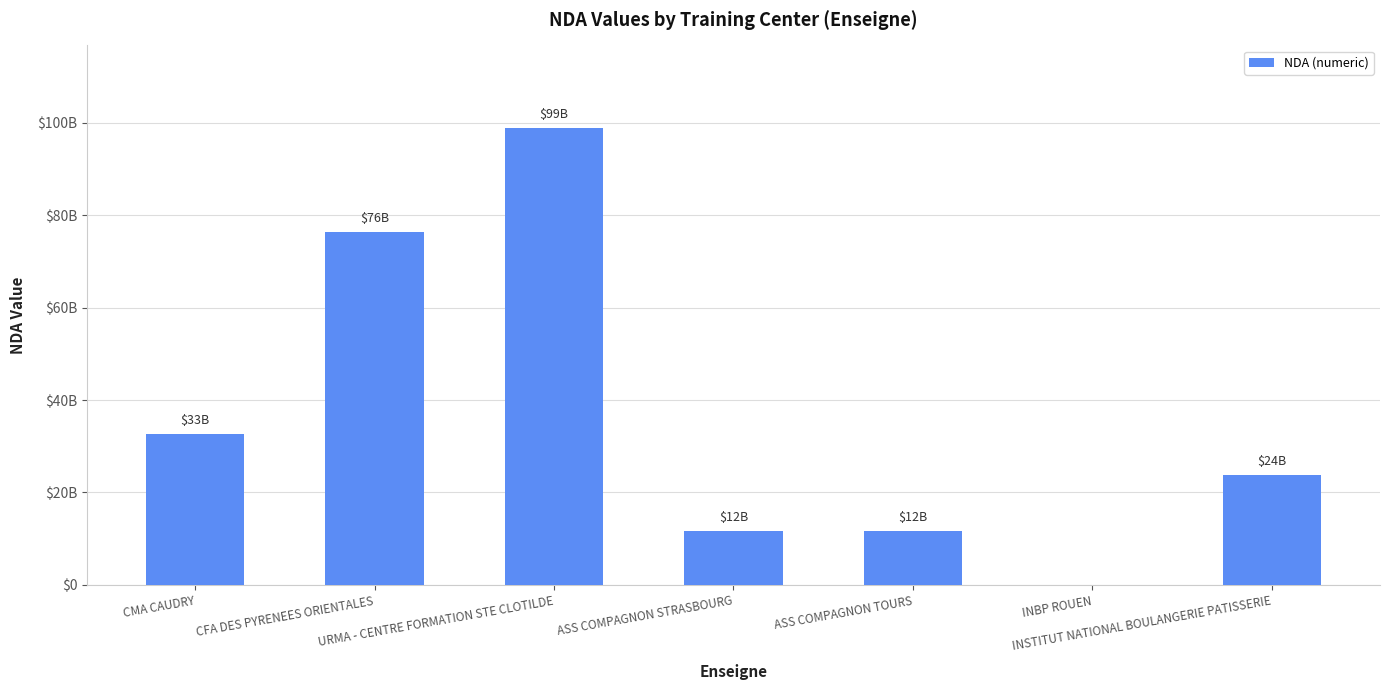

What is the difference between the values at INBP ROUEN and CFA DES PYRENEES ORIENTALES?

76311030031